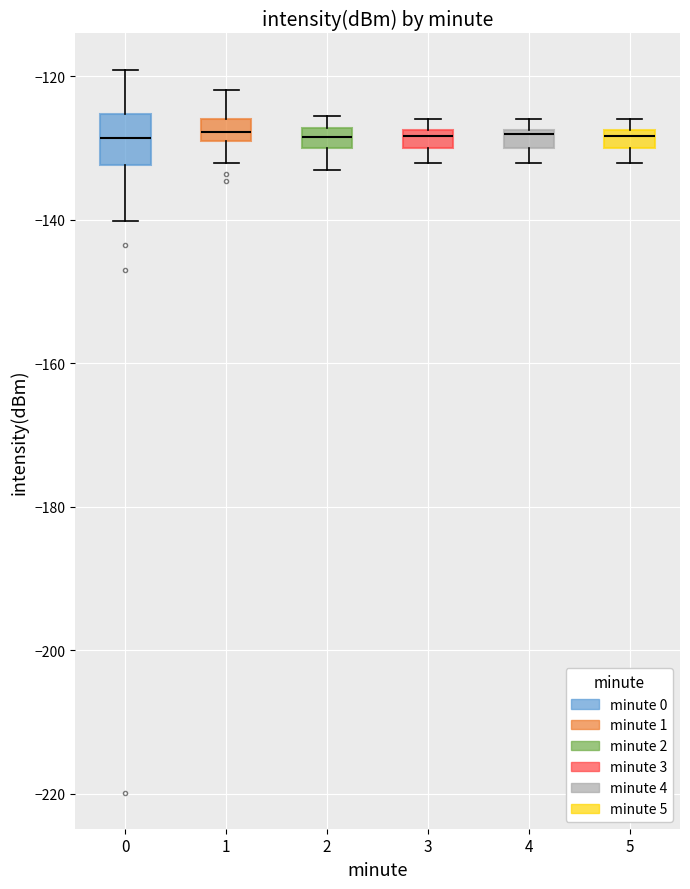

Where is the lower edge of the box at x = 1 on the y-axis? The values are not printed on the chart, so give them approximately, as read against the axis.

-128